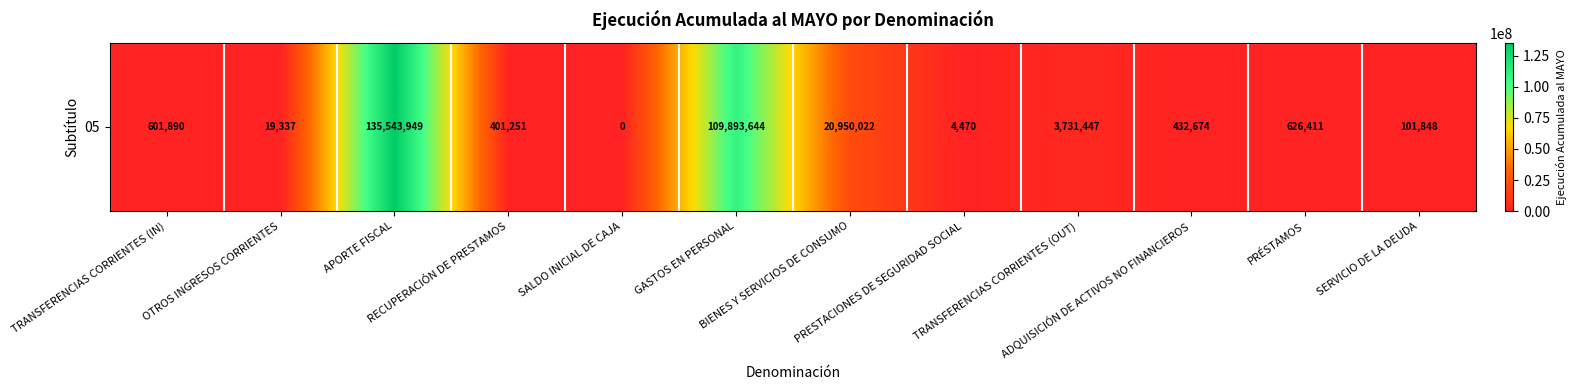

Reading left to right, transcribe all the data shown in this chart.

TRANSFERENCIAS CORRIENTES (IN)=601890	OTROS INGRESOS CORRIENTES=19337	APORTE FISCAL=135543949	RECUPERACIÓN DE PRESTAMOS=401251	SALDO INICIAL DE CAJA=0	GASTOS EN PERSONAL=109893644	BIENES Y SERVICIOS DE CONSUMO=20950022	PRESTACIONES DE SEGURIDAD SOCIAL=4470	TRANSFERENCIAS CORRIENTES (OUT)=3731447	ADQUISICIÓN DE ACTIVOS NO FINANCIEROS=432674	PRÉSTAMOS=626411	SERVICIO DE LA DEUDA=101848